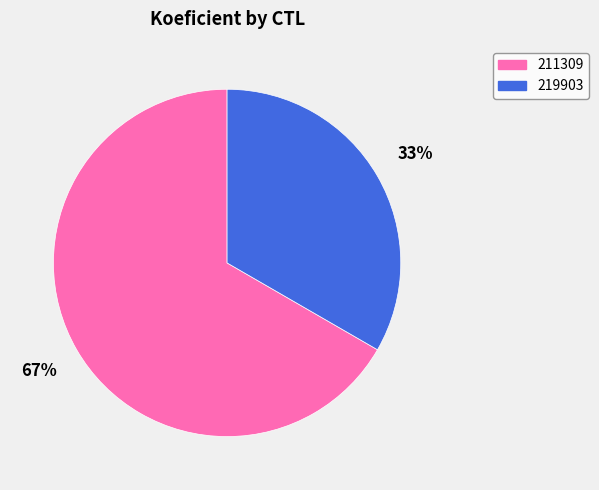

To the nearest percent, what is the average slice percentage?

50%